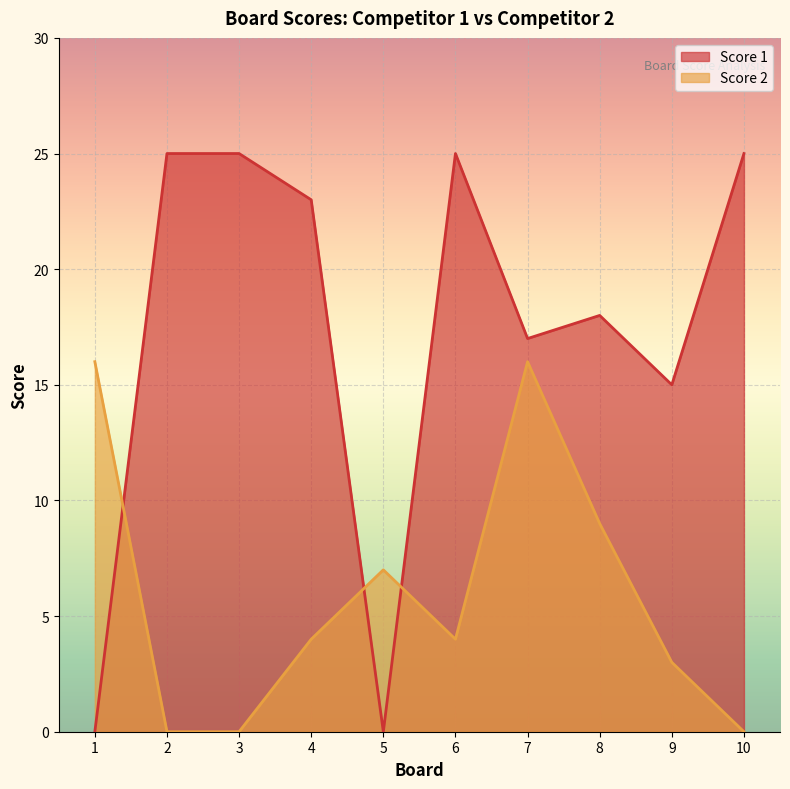

How many lines are shown in the chart?

2